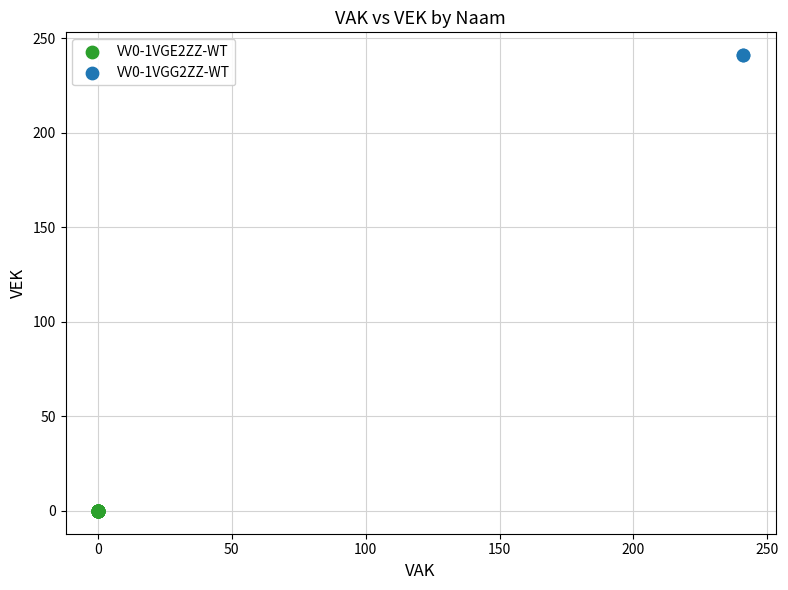

What are all the series names shown in the legend?

VV0-1VGE2ZZ-WT, VV0-1VGG2ZZ-WT